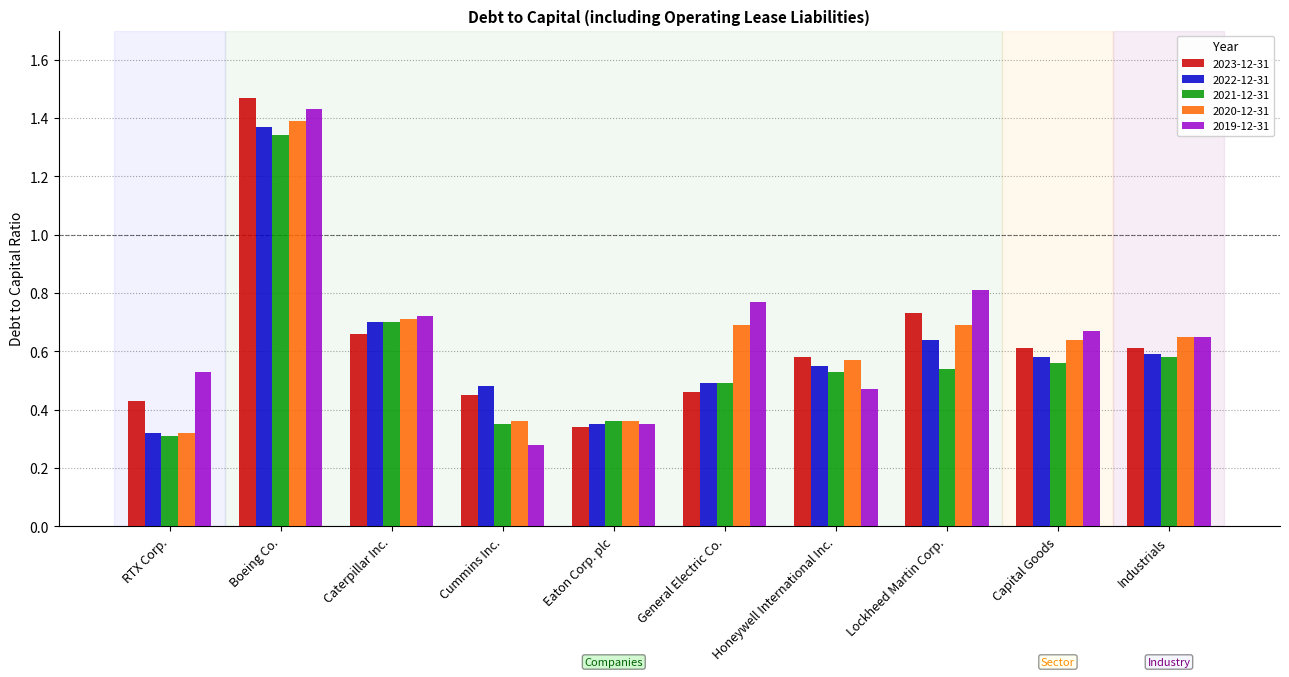

What position from the right is Cummins Inc.?

7